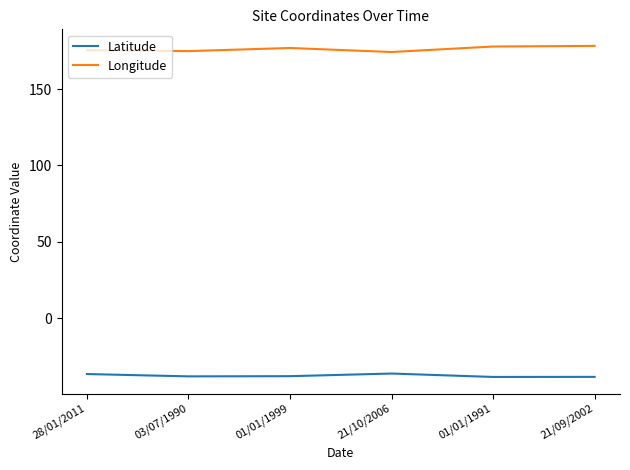

True or false: Latitude and Longitude cross at least once.

False